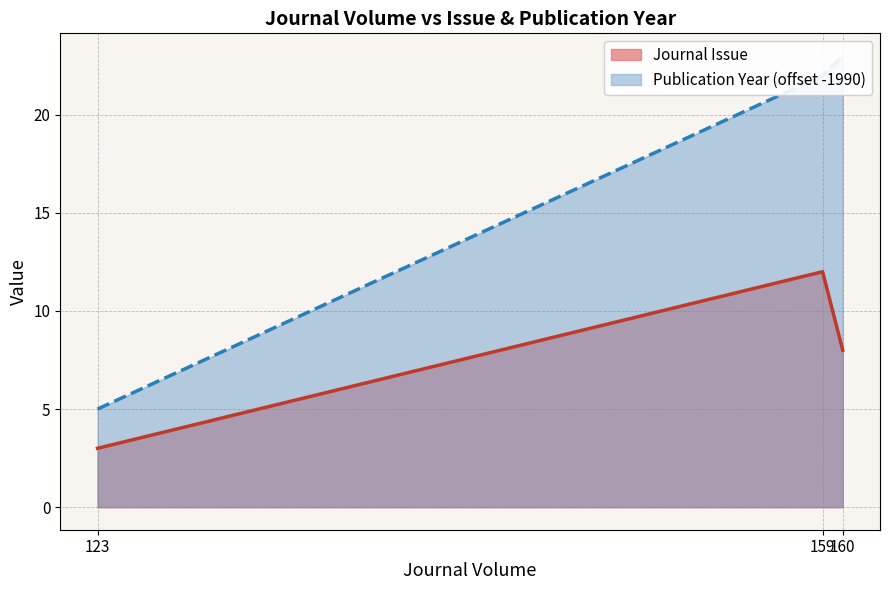

What is the highest value of the Journal Issue series?

12